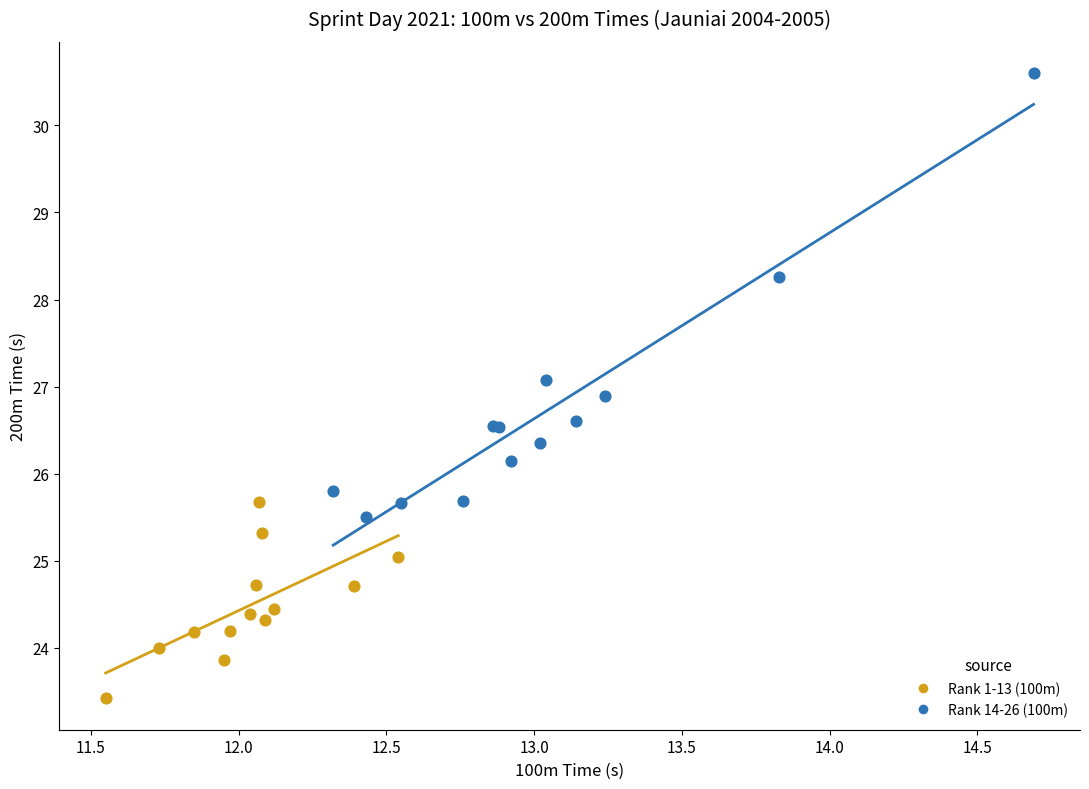

Which series has the widest spread of Y values?

Rank 14-26 (100m)